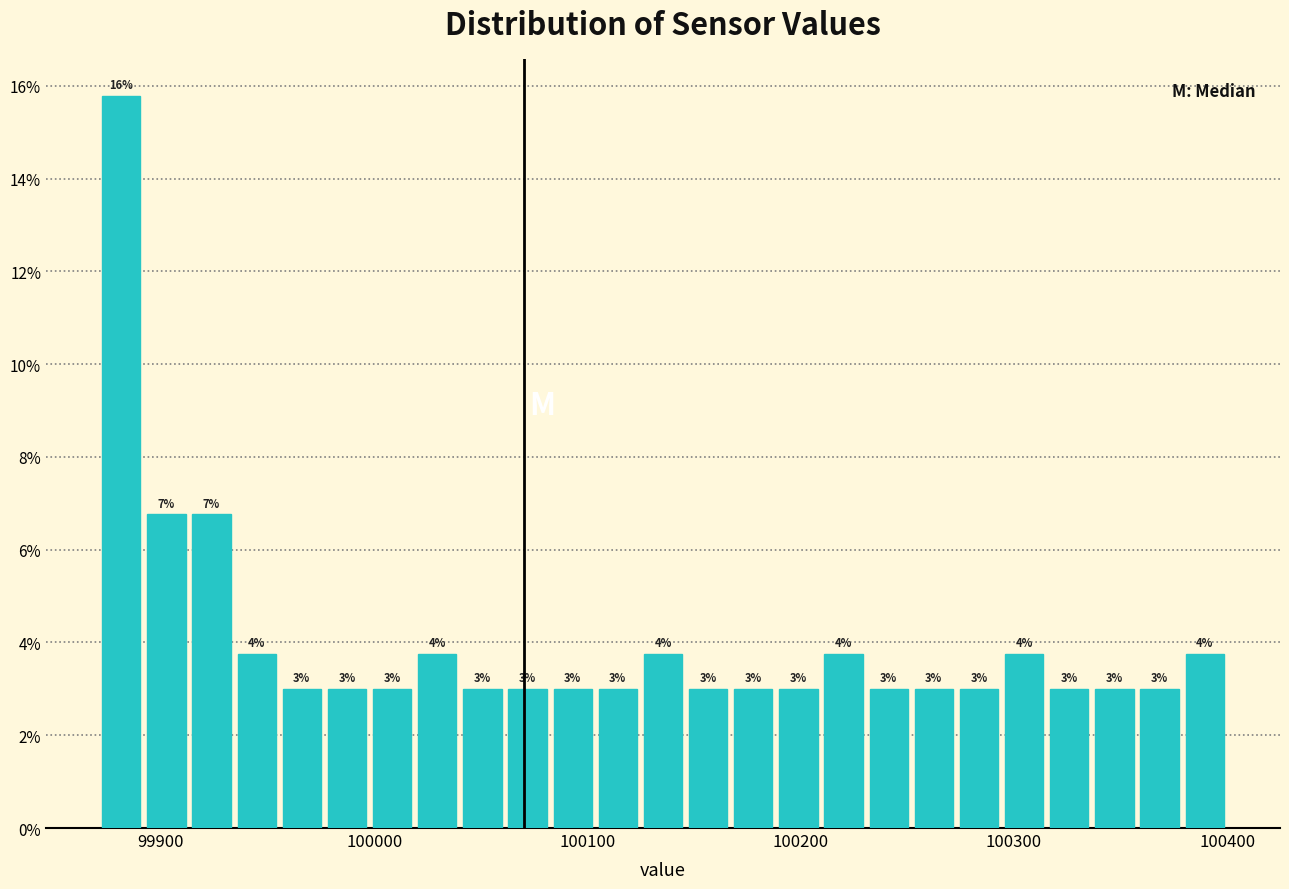

Around what value on the x-axis is the tallest bar? Give the approximate position of its centre, as read against the axis.

99880